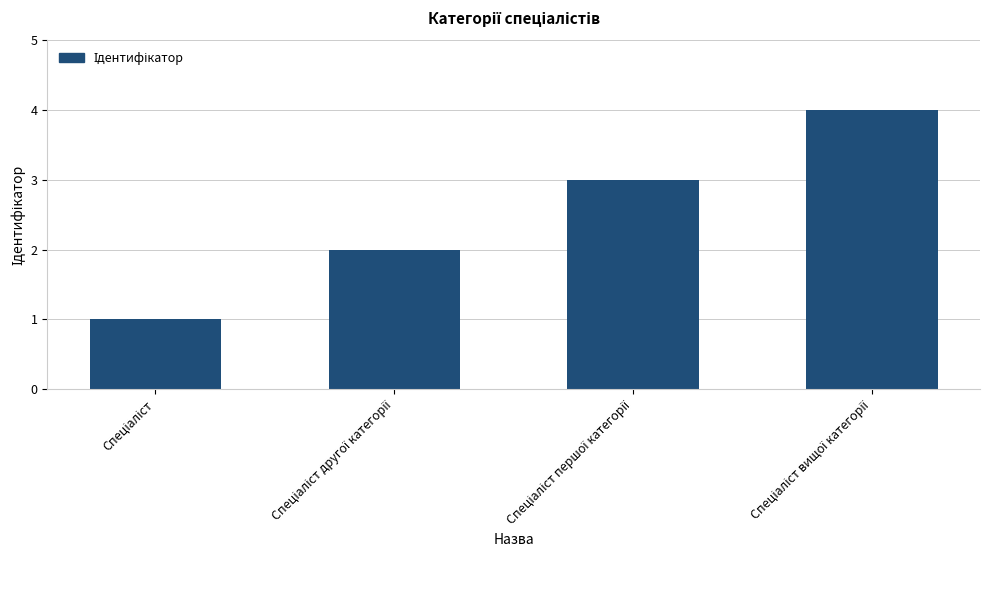

What is the maximum value shown in the chart?

4